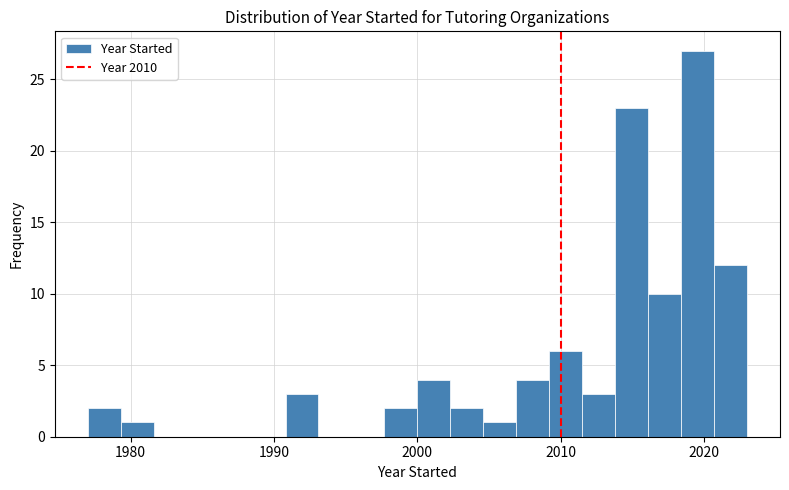

Around what value on the x-axis is the tallest bar? Give the approximate position of its centre, as read against the axis.

2020